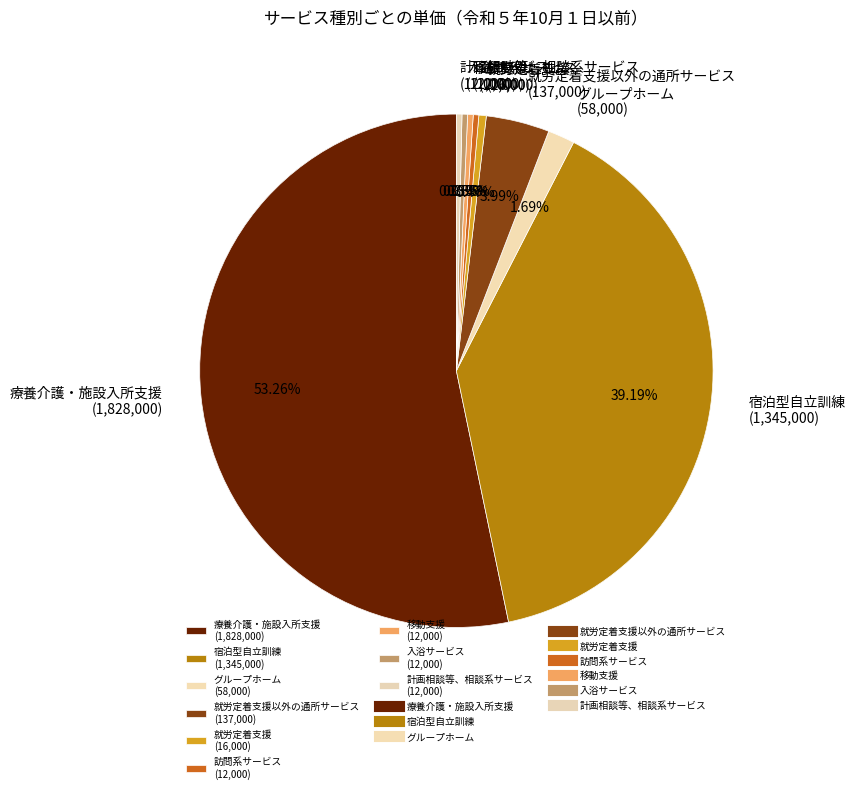

Approximately how many times larger is the value at 就労定着支援 compared to 入浴サービス?

1.3